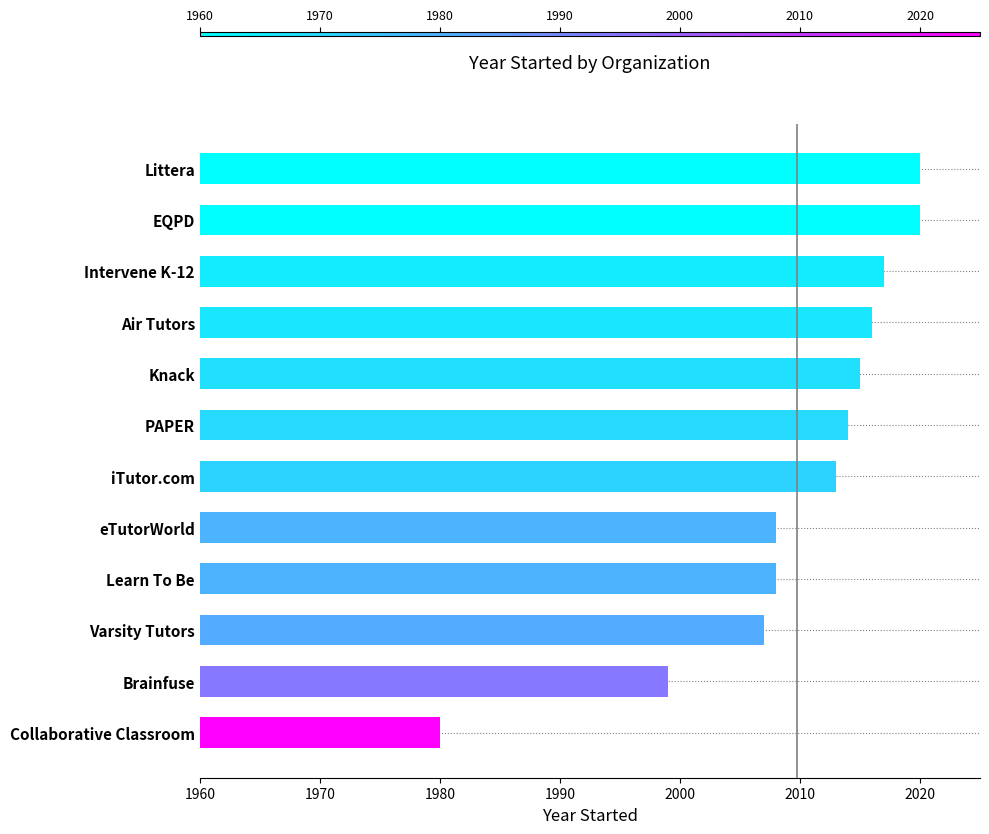

Where is the data nearest to the value 2000?

Brainfuse